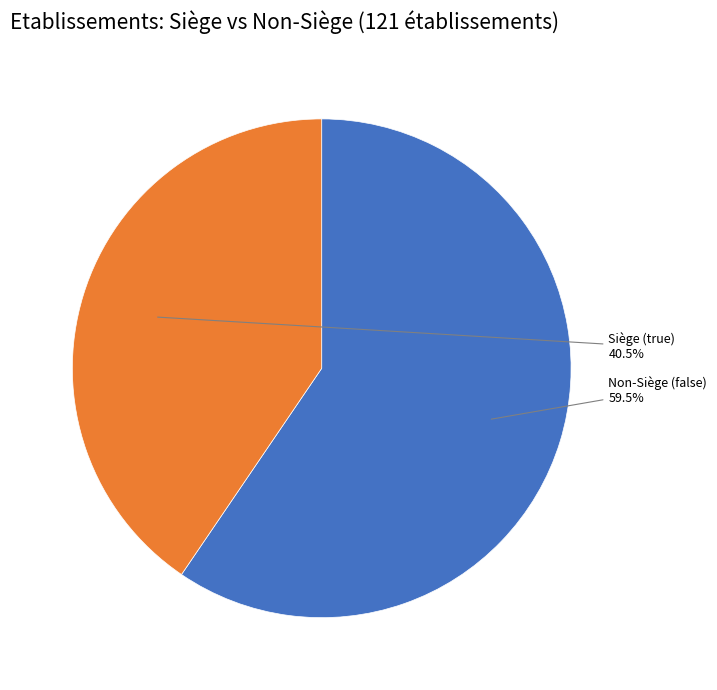

What is the total percentage of Non-Siège (false) and Siège (true)?

100.0%